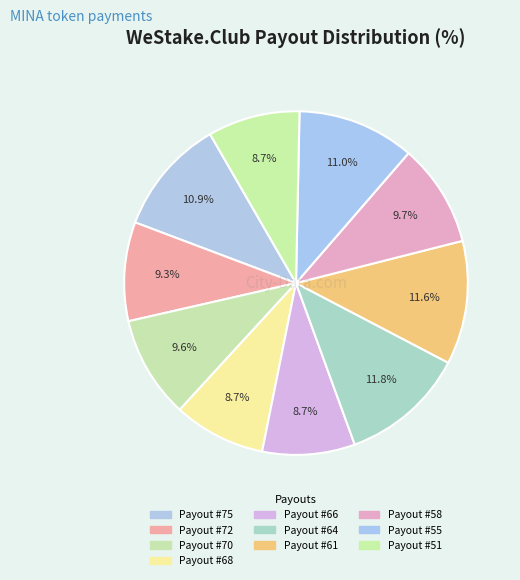

Count the number of slices in the pie.

10